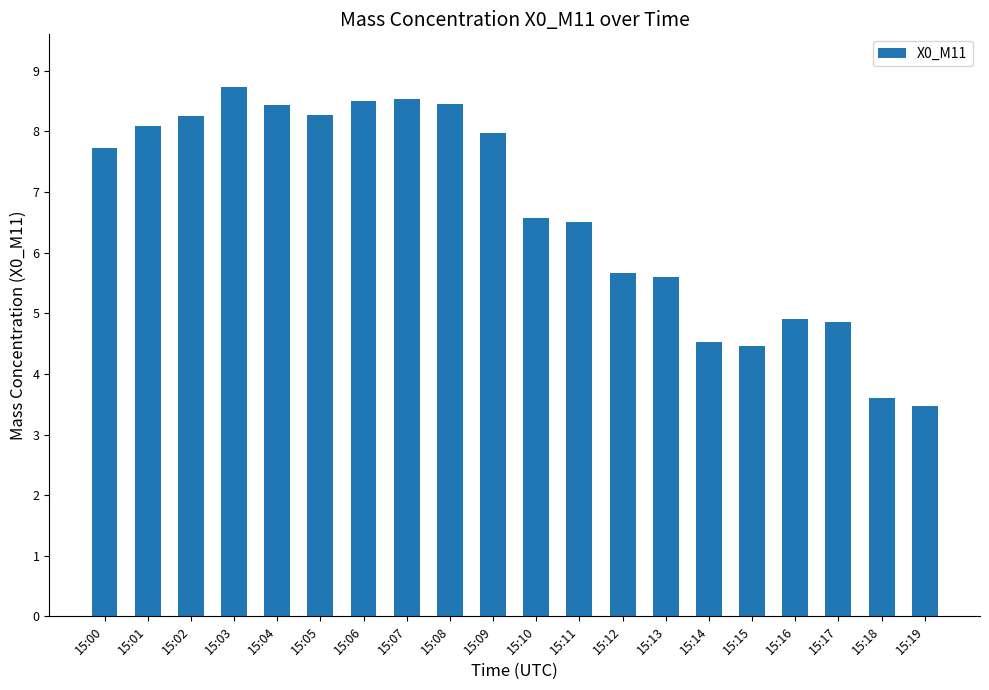

Which label corresponds to the largest value in the chart?

15:03